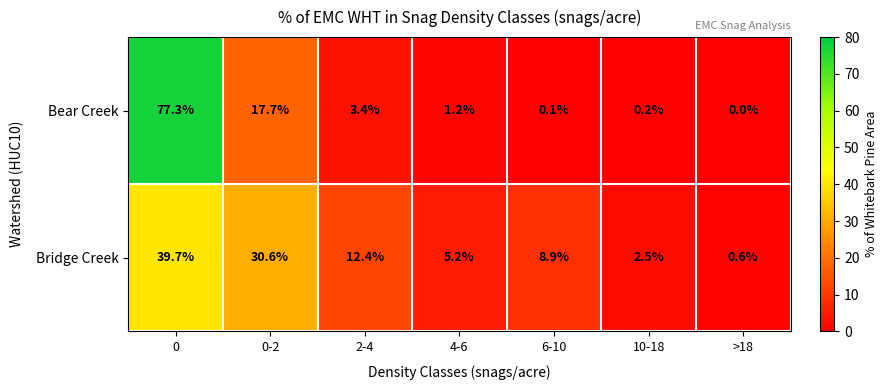

Which series has the largest range (max minus min)?

Bear Creek